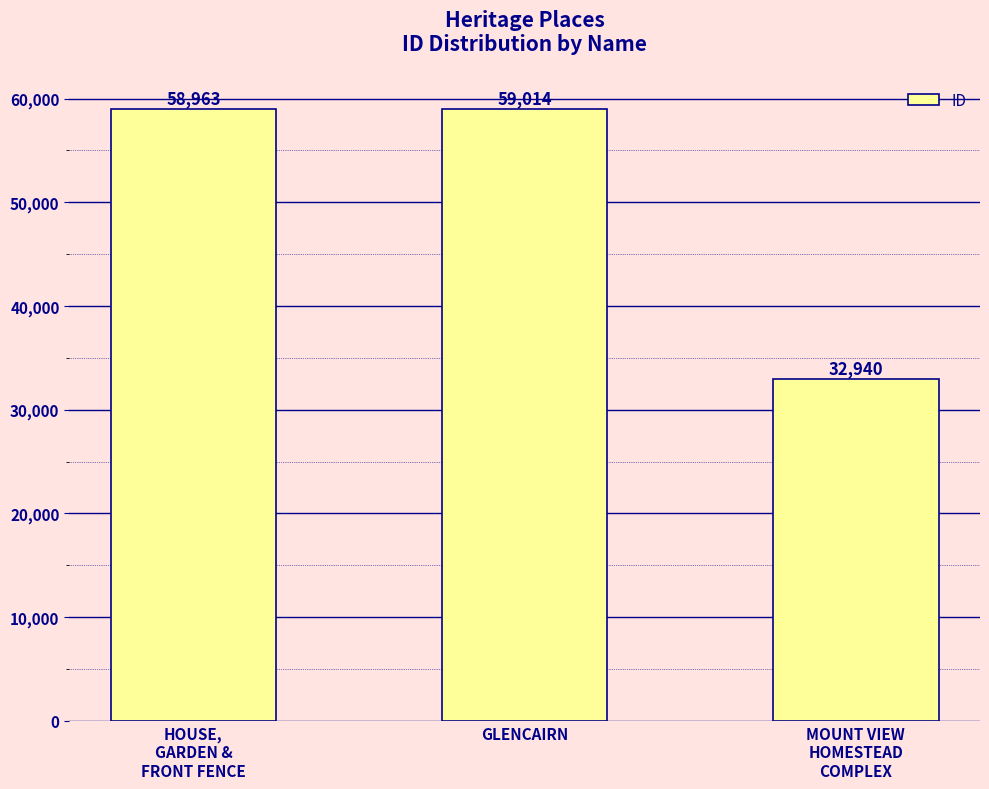

True or false: the data shows 20269 at MOUNT VIEW
HOMESTEAD
COMPLEX.

False